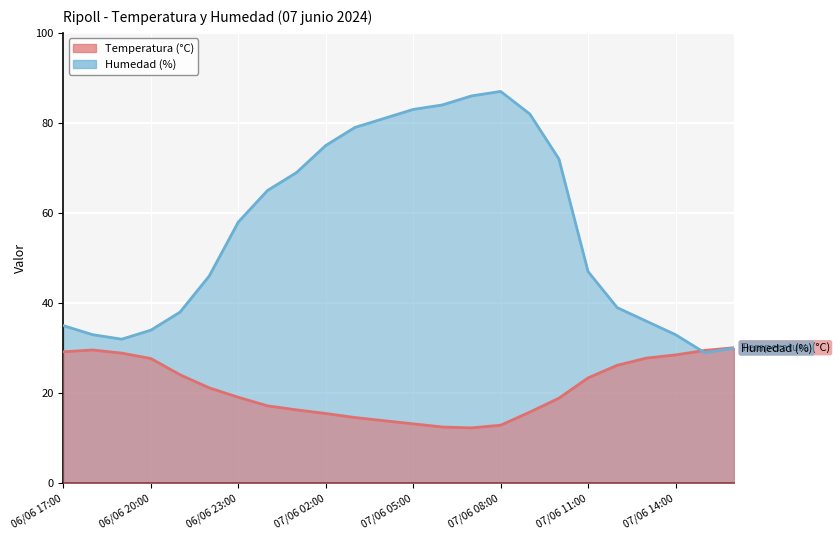

At which label does Humedad (%) reach its peak?

07/06 08:00